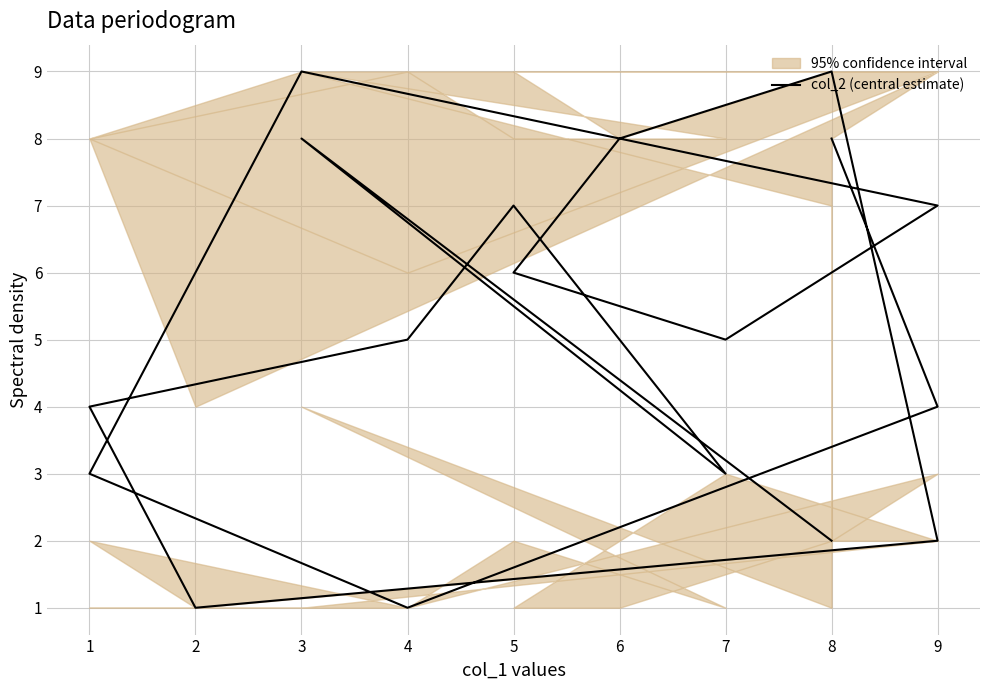

What is the value of the 11th point from the left?

2